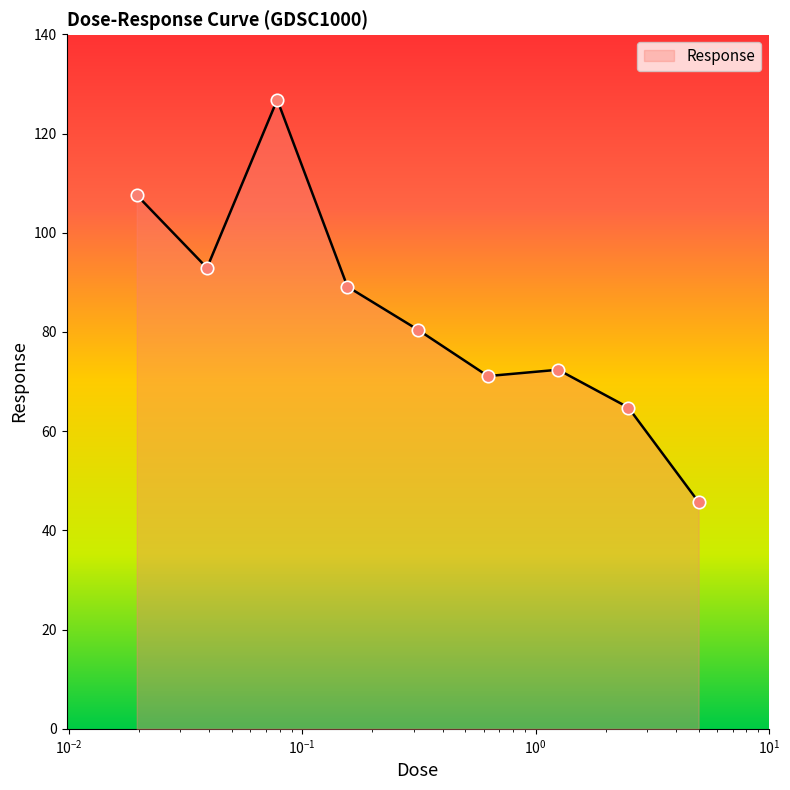

What is the smallest value displayed?

45.7